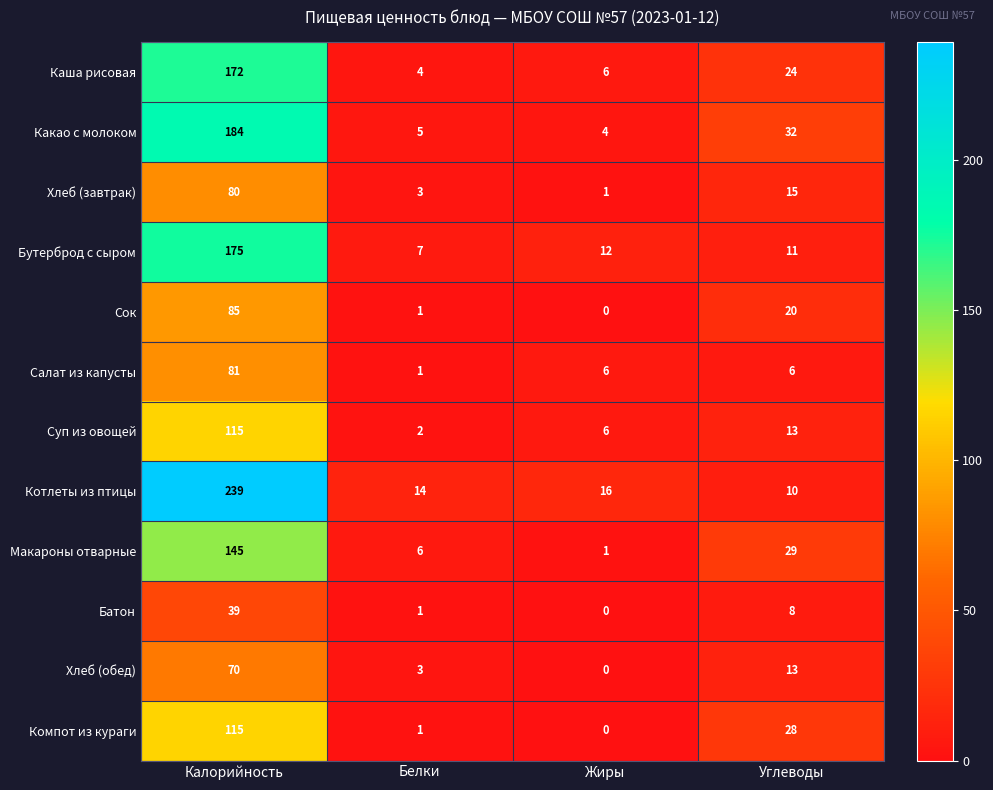

What is the spread (max minus min) of values at Белки?

13